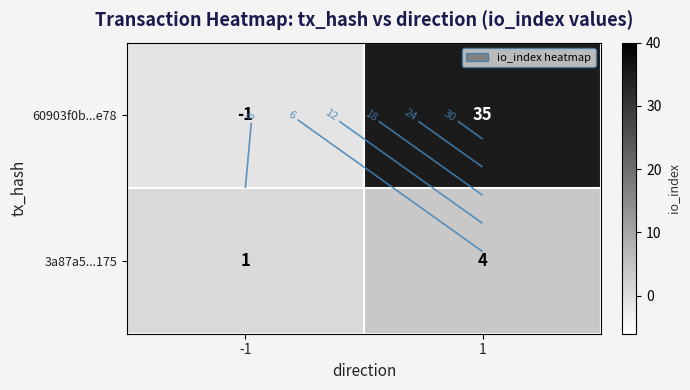

Which series changed the most between -1 and 1?

60903f0b...e78